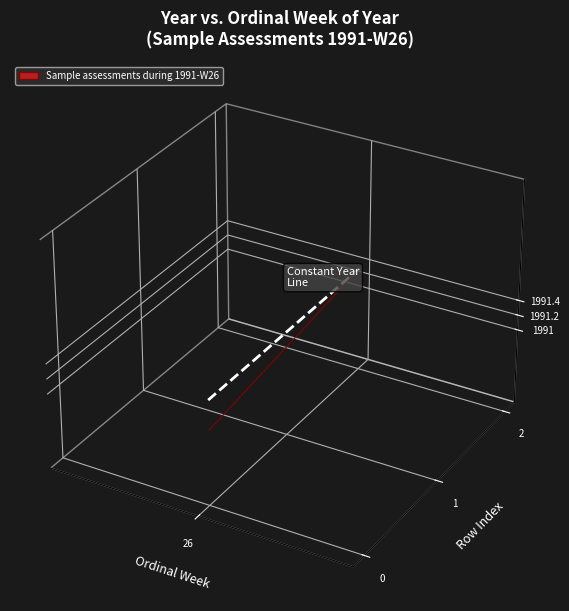

How many series are shown in this chart?

1